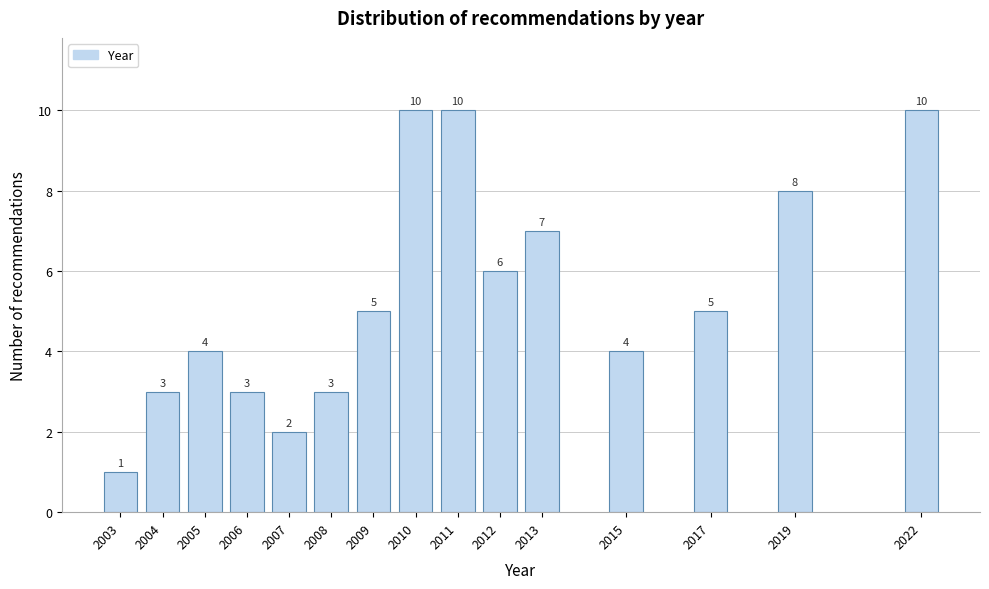

Reading left to right, list all the values displayed in this chart.

2003=1	2004=3	2005=4	2006=3	2007=2	2008=3	2009=5	2010=10	2011=10	2012=6	2013=7	2015=4	2017=5	2019=8	2022=10